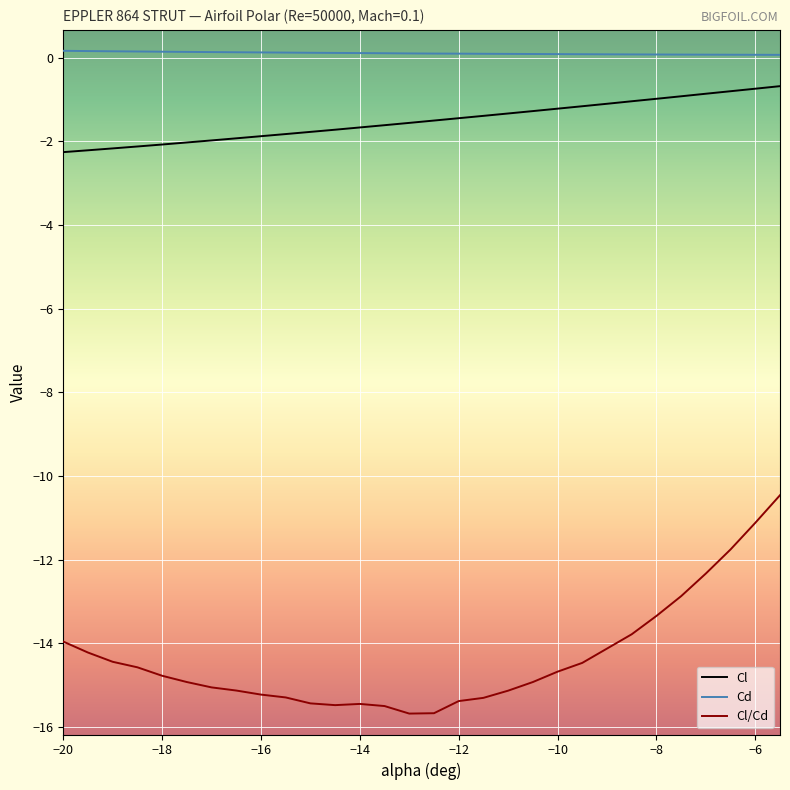

True or false: Cl/Cd and Cd cross at least once.

False